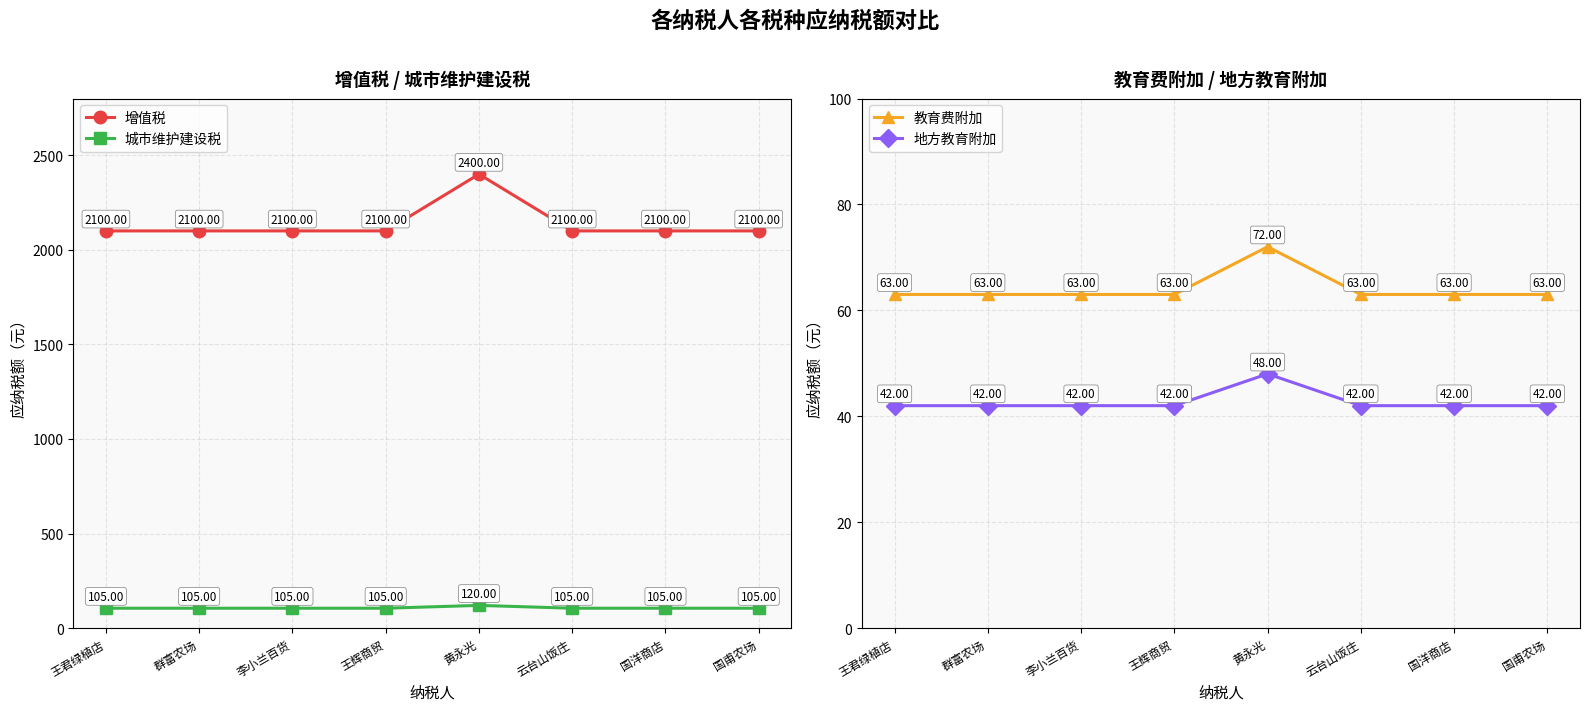

At 王辉商贸, list the series in order from largest to smallest.

增值税, 城市维护建设税, 教育费附加, 地方教育附加